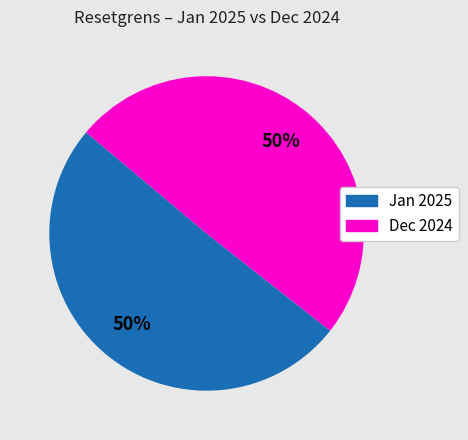

To the nearest percent, what is the average slice percentage?

50%